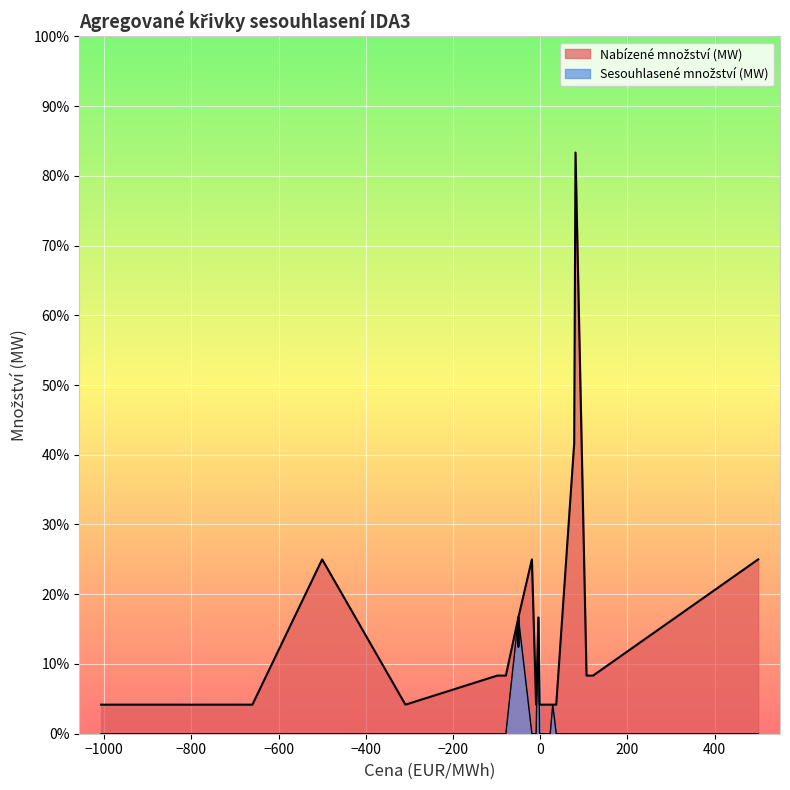

In Nabízené množství (MW), how many points are higher than both neighbors (excluding endpoints)?

11